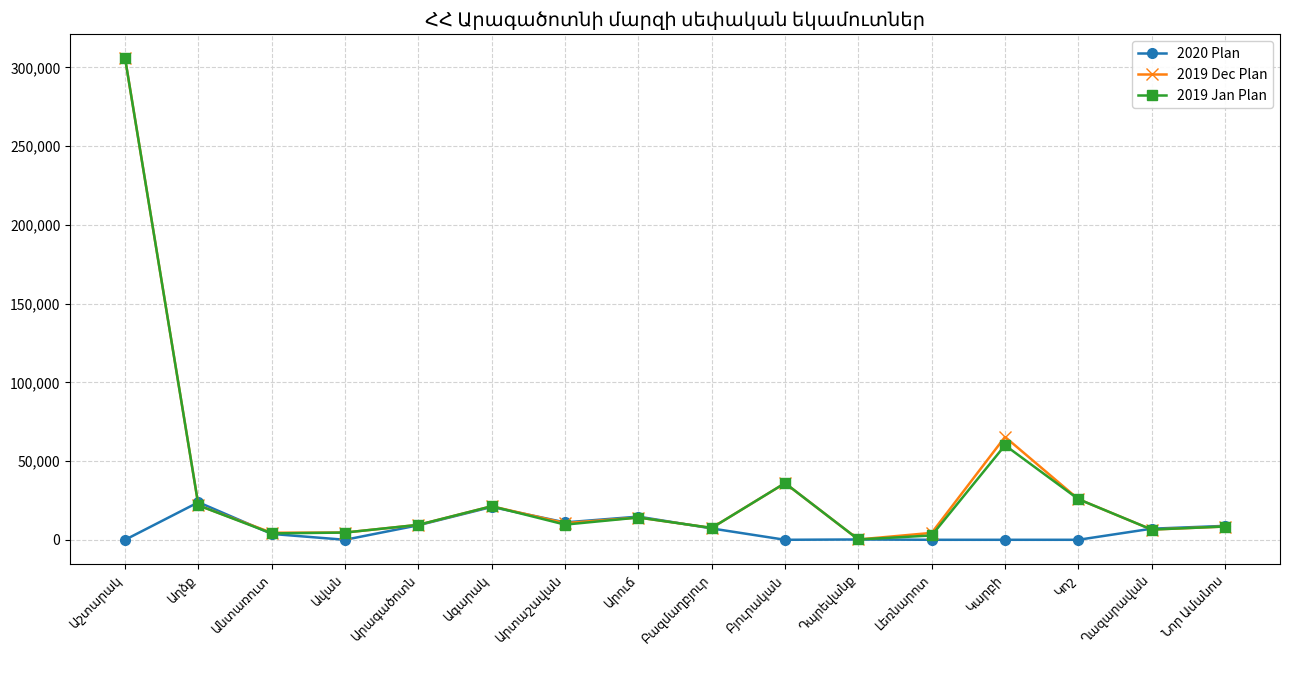

True or false: 2019 Jan Plan has more than 2 interior local peaks.

True